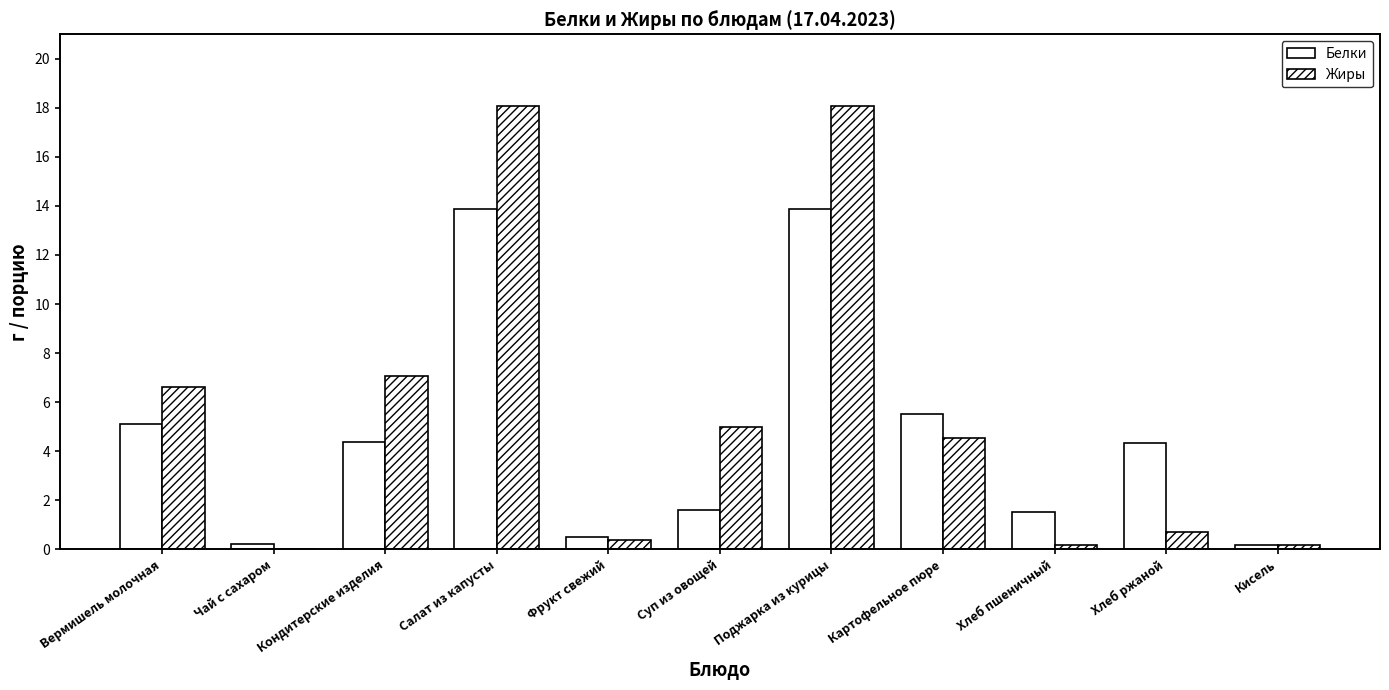

Rank the categories by Белки value from lowest to highest.

Кисель, Чай с сахаром, Фрукт свежий, Хлеб пшеничный, Суп из овощей, Хлеб ржаной, Кондитерские изделия, Вермишель молочная, Картофельное пюре, Салат из капусты, Поджарка из курицы